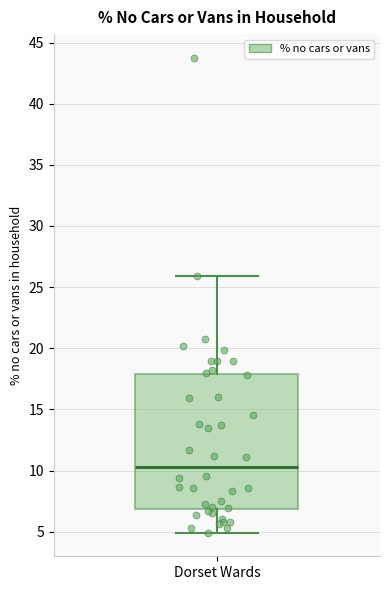

Where does the upper whisker of the box for Dorset Wards end on the y-axis? The values are not printed on the chart, so give them approximately, as read against the axis.

26.0